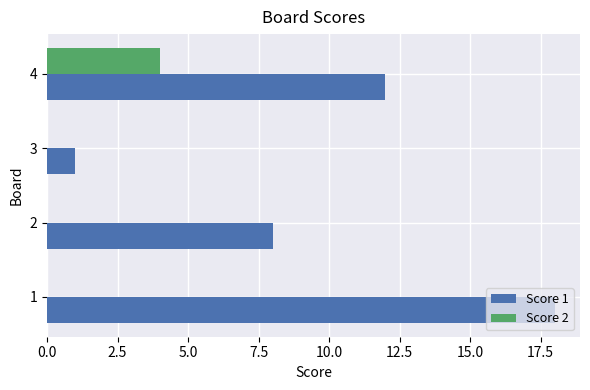

Where is Score 1 nearest to the value 9?

2